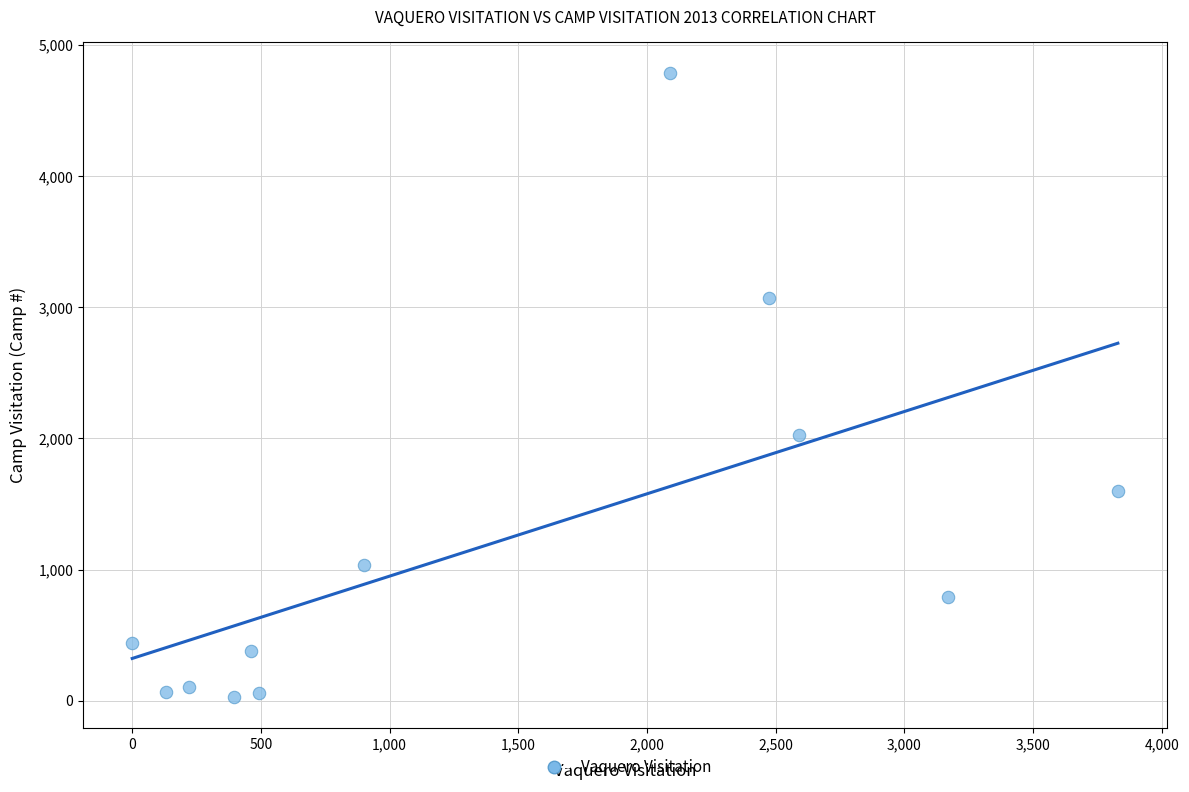

What is the range of X values (max minus min)?

3829